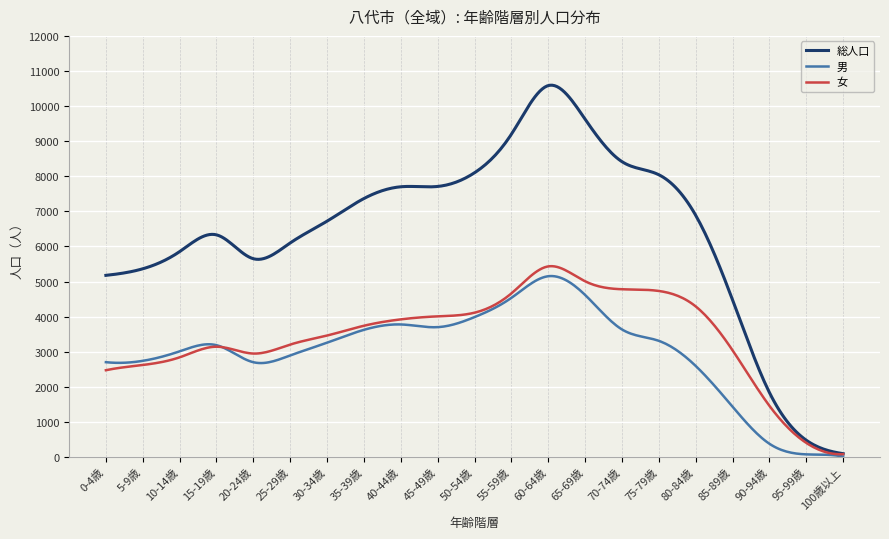

What is the average value of the 総人口 series?

6442.6